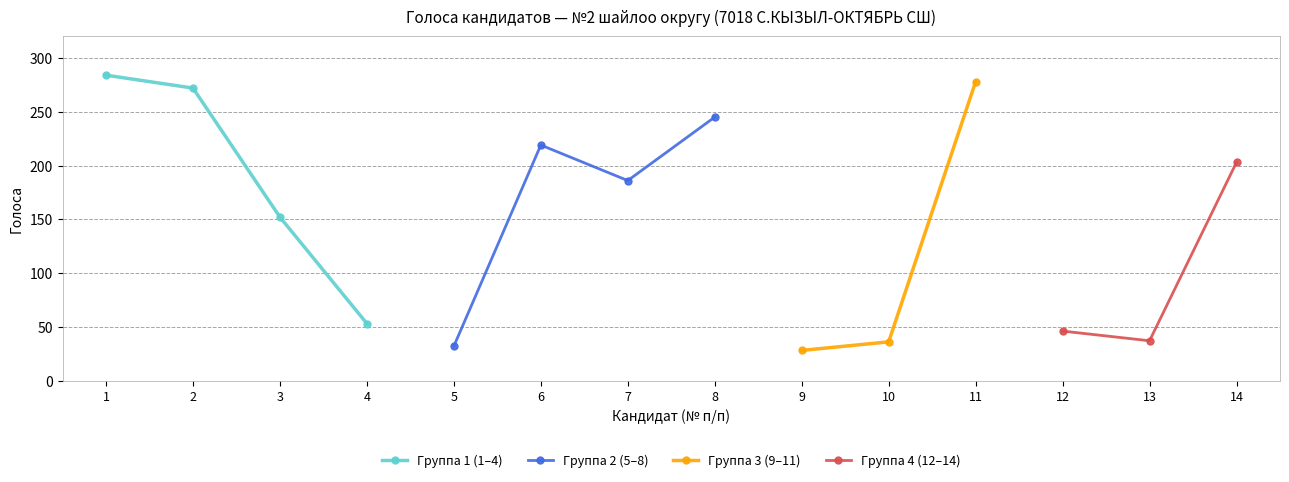

Rank the categories by Группа 1 (1–4) value from lowest to highest.

4, 3, 2, 1